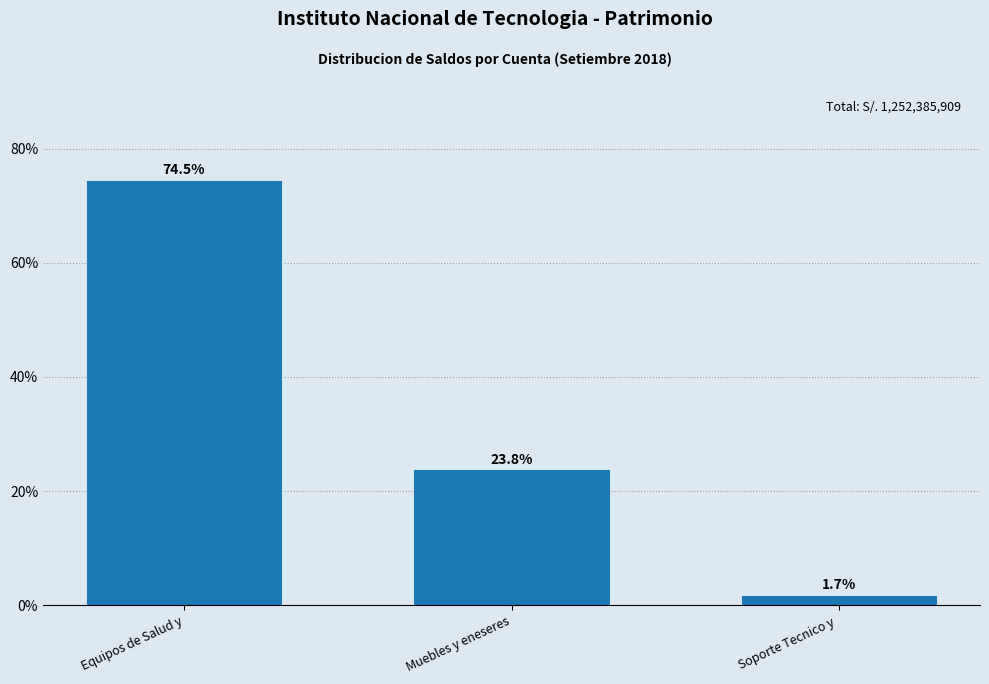

Reading left to right, what are all the values shown in this chart?

74.5	23.8	1.7